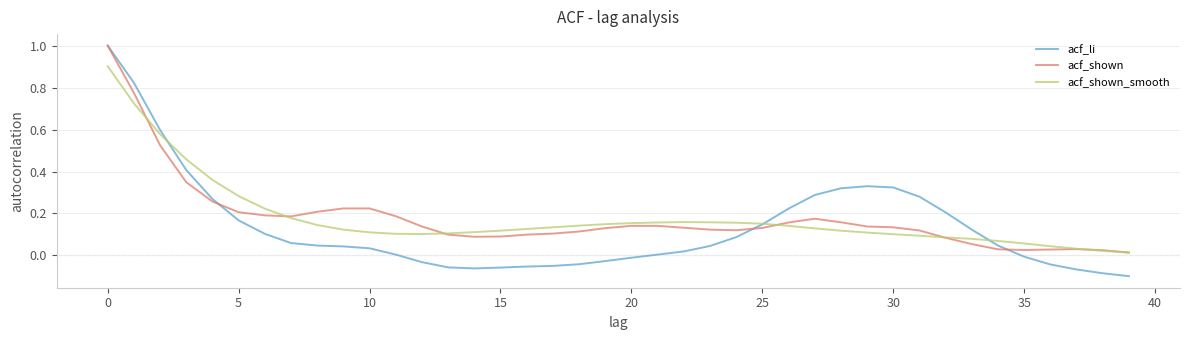

What is the maximum value shown in the chart?

1.0